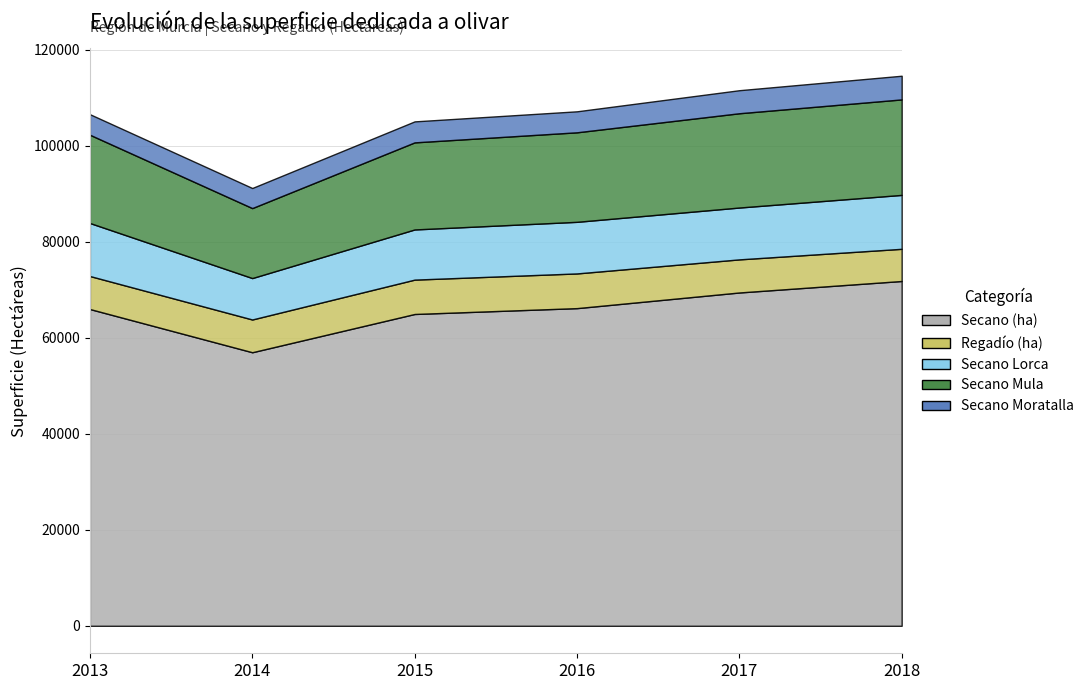

What is the value of the Secano (ha) point at the 3rd from the left?

64980